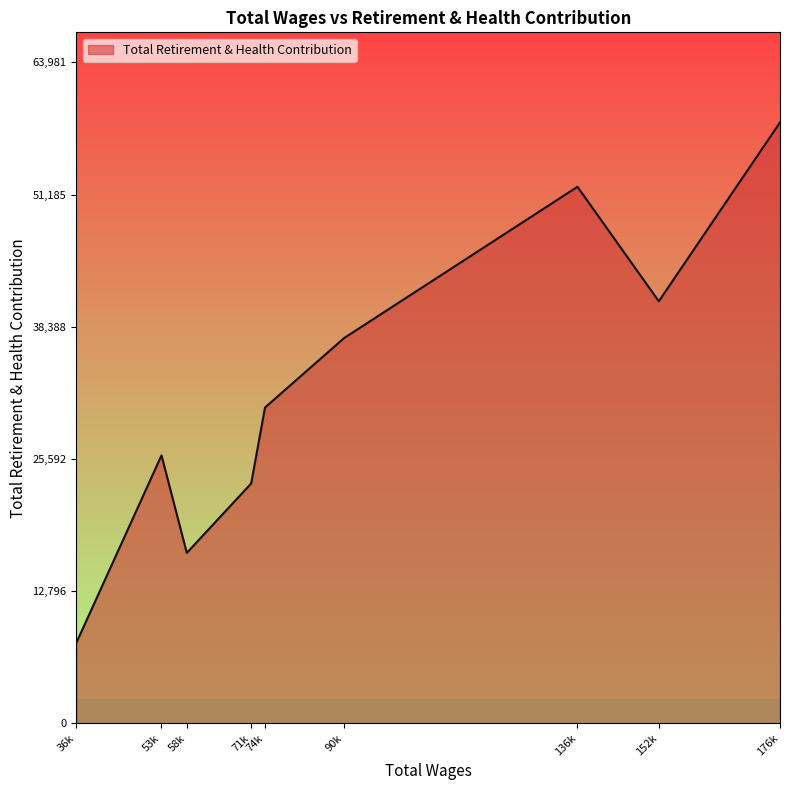

At which label is the value closest to 32983?

74k